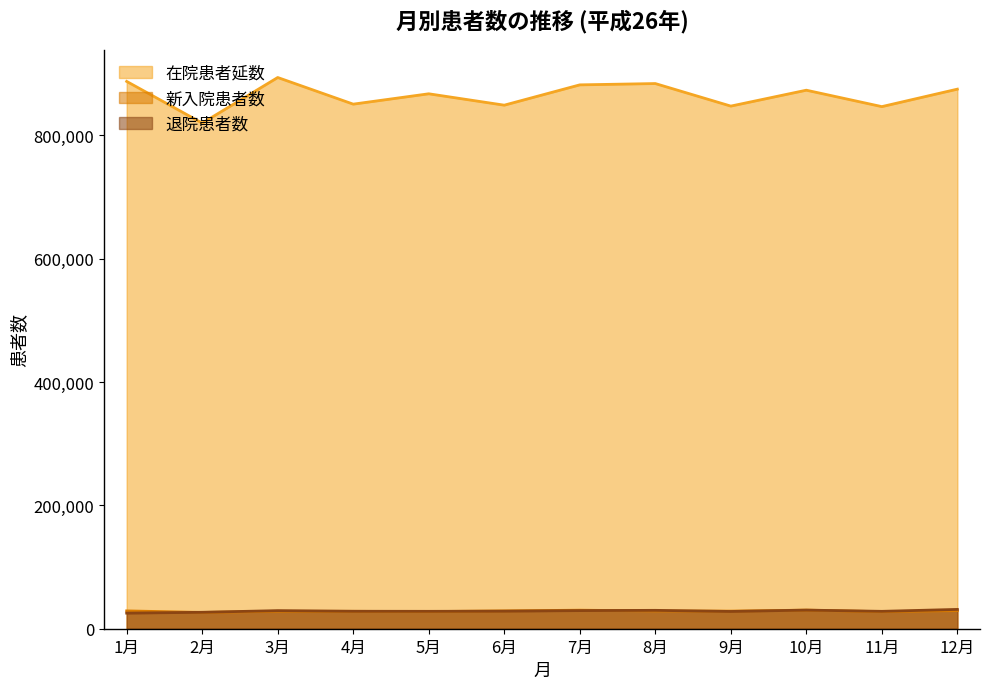

True or false: 在院患者延数 and 退院患者数 intersect in this chart.

False